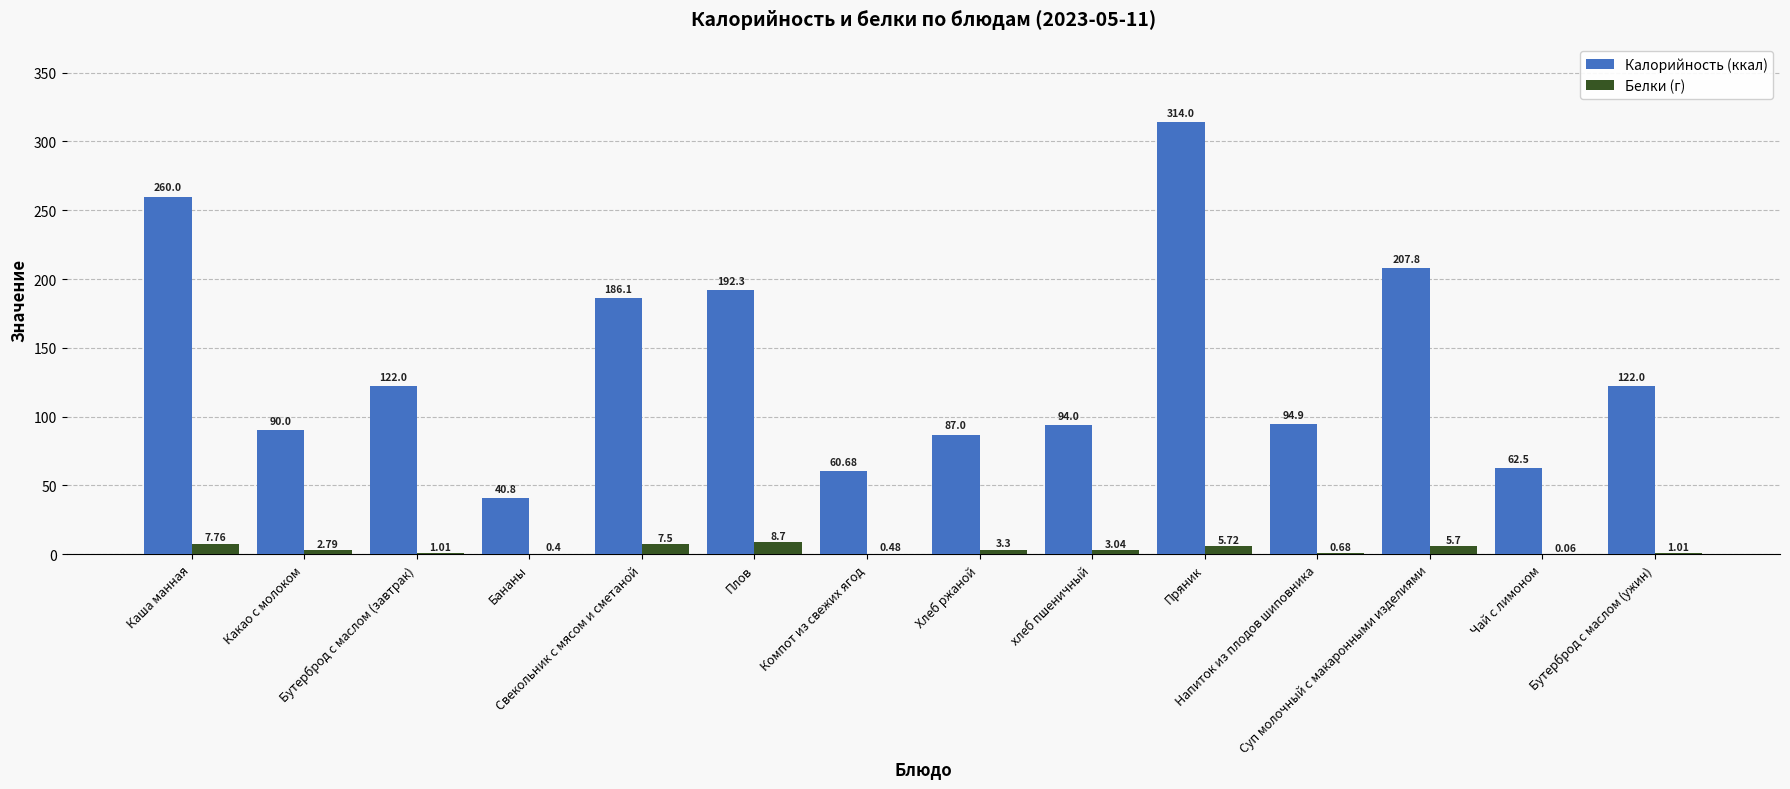

How many data points does each series have?

14